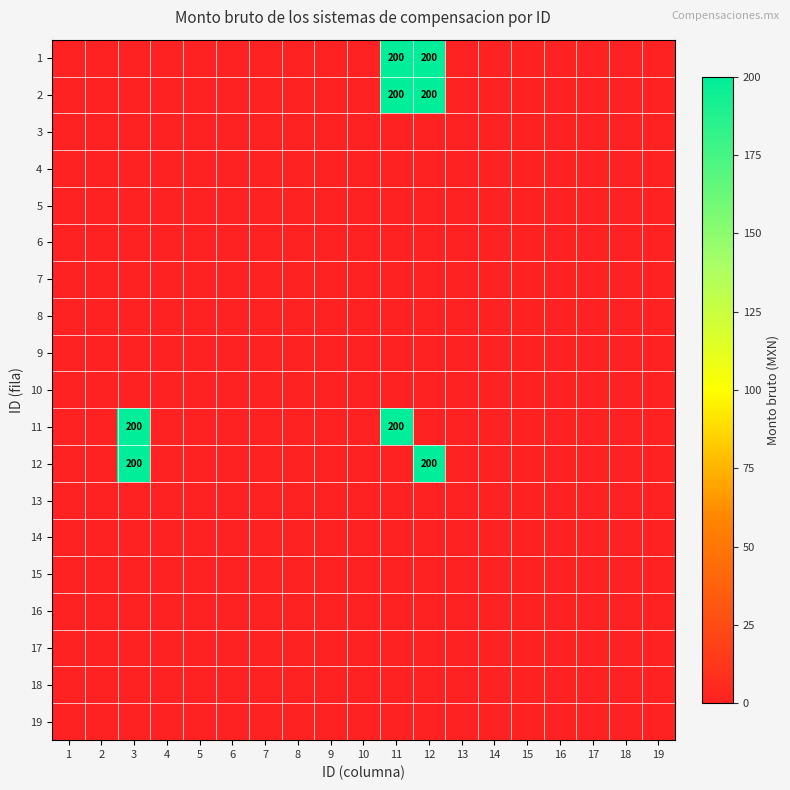

What is the greatest value displayed?

200